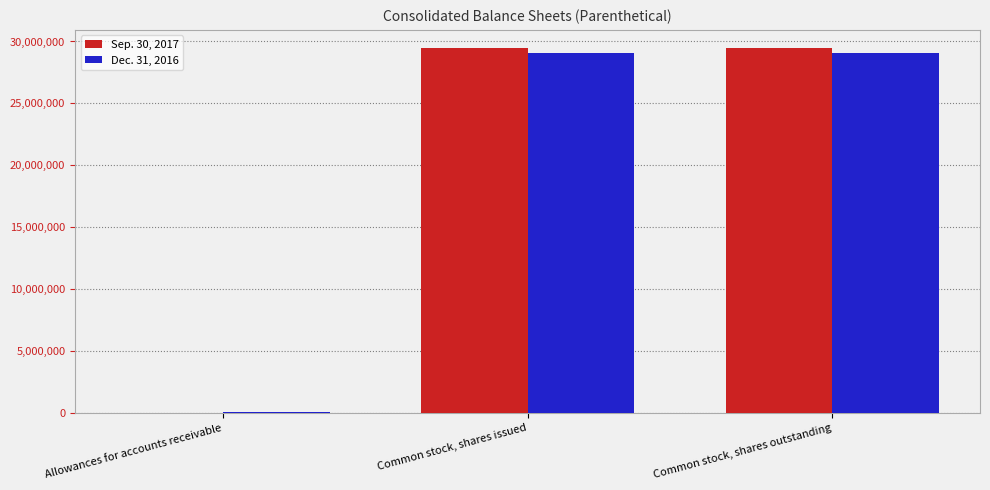

What is the sum of all Sep. 30, 2017 values?

58963766